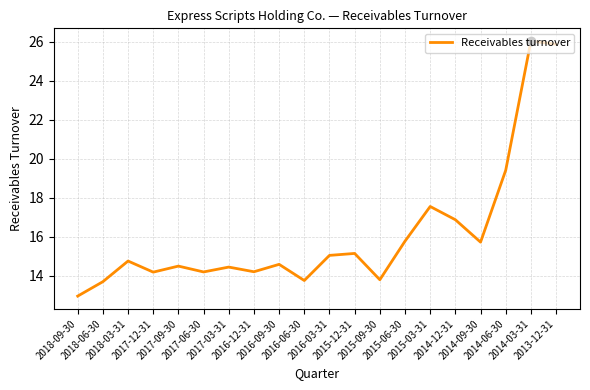

What is the maximum value shown in the chart?

26.0